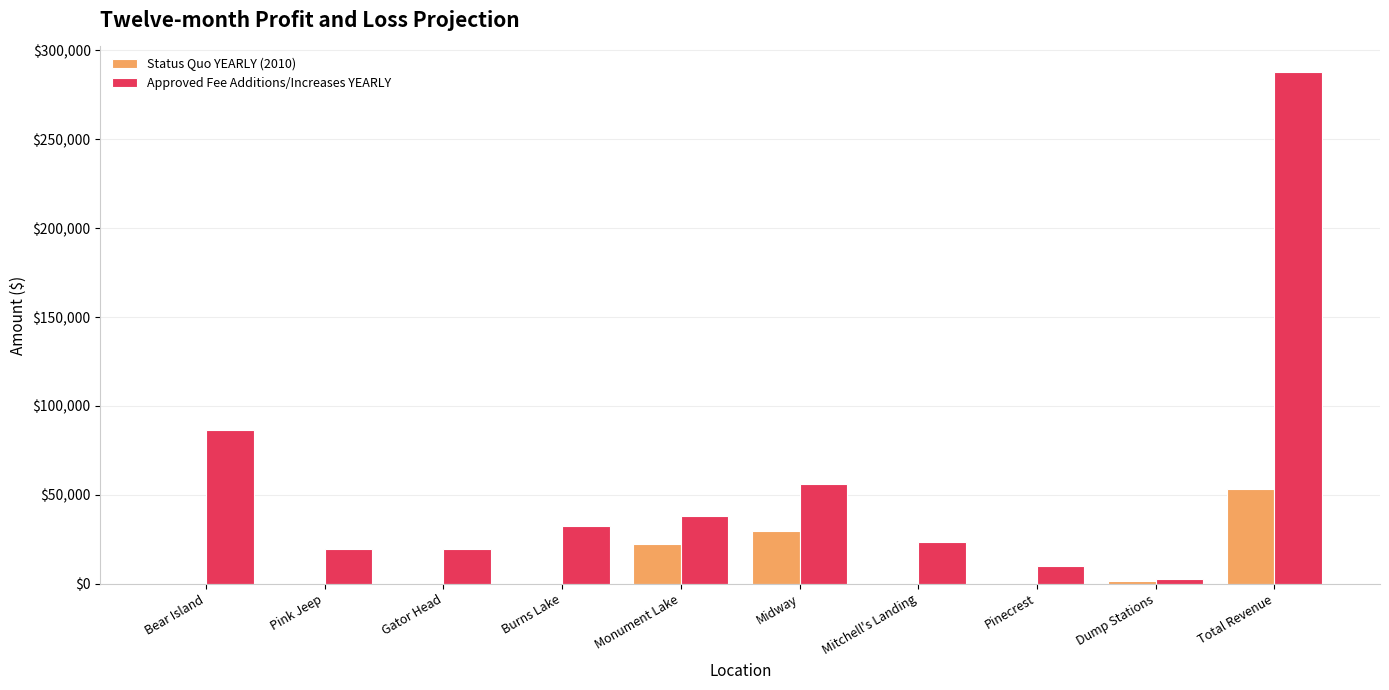

The Status Quo YEARLY (2010) series shows 0 at Pinecrest. True or false?

True